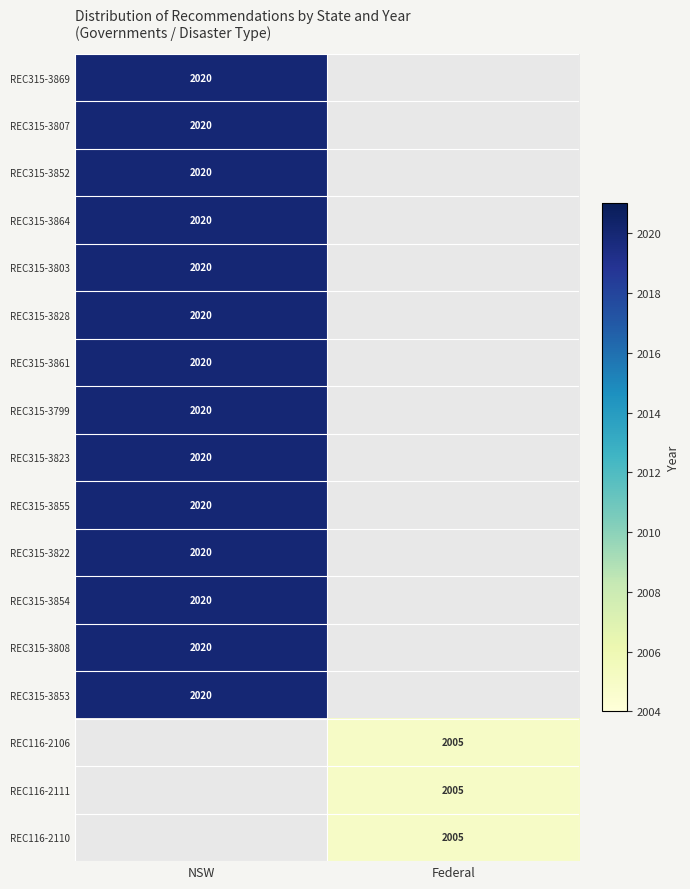

Is it true that REC116-2110 equals 2005 at Federal?

True